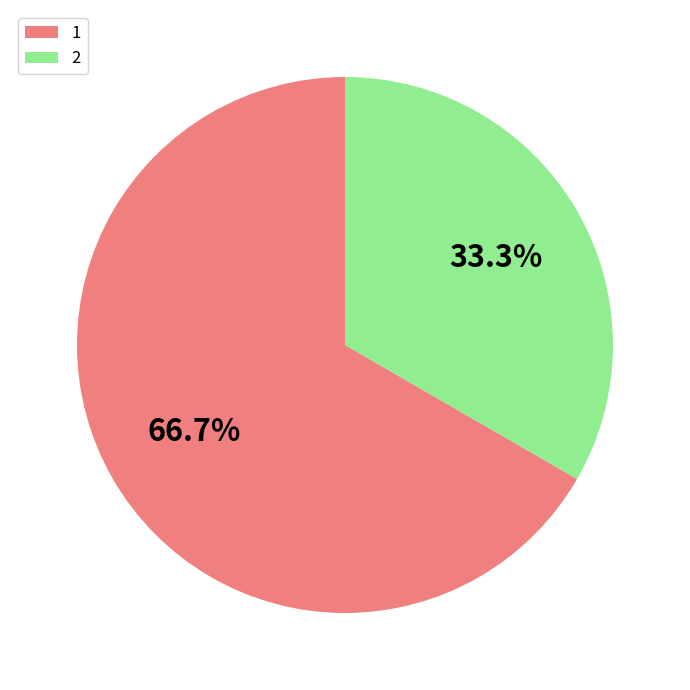

To the nearest percent, what is the difference between the largest and smallest slice percentages?

33%